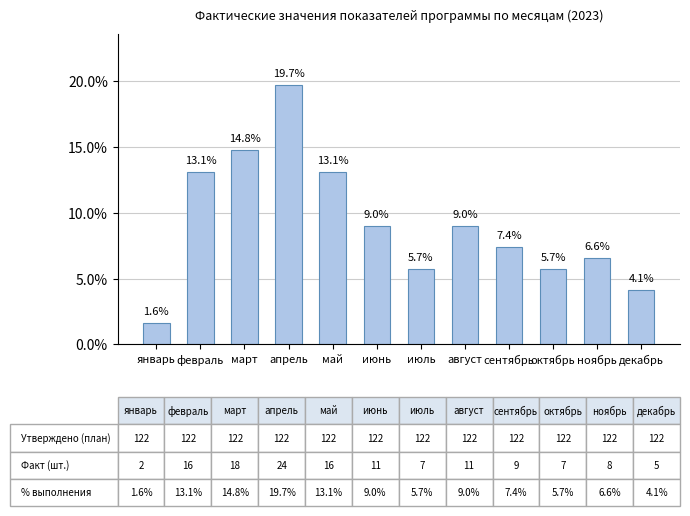

True or false: the data shows 6.6 at ноябрь.

True